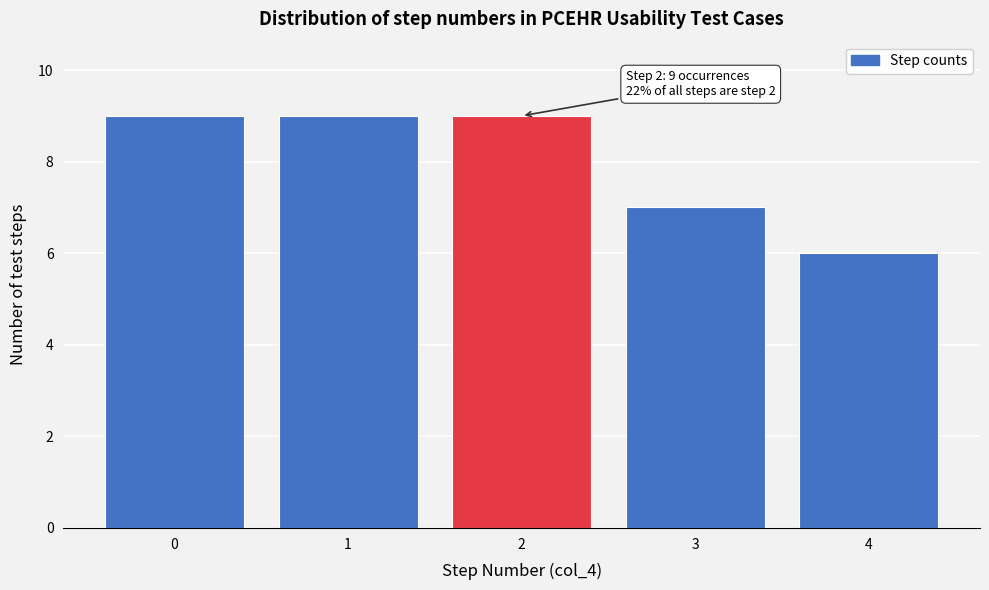

Reading left to right, what are all the values shown in this chart?

0=9	1=9	2=9	3=7	4=6